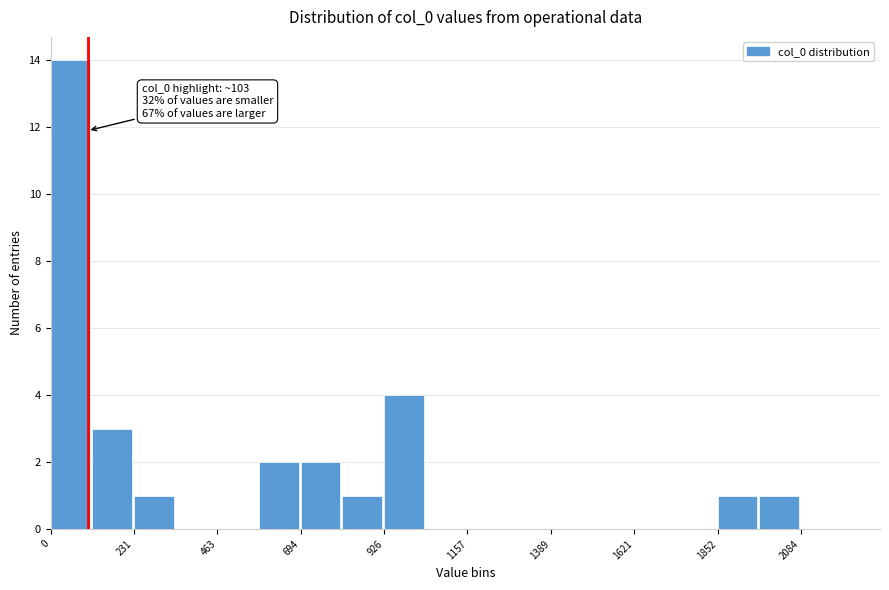

Read against the x-axis, roughly where is the centre of the tallest bar?

50